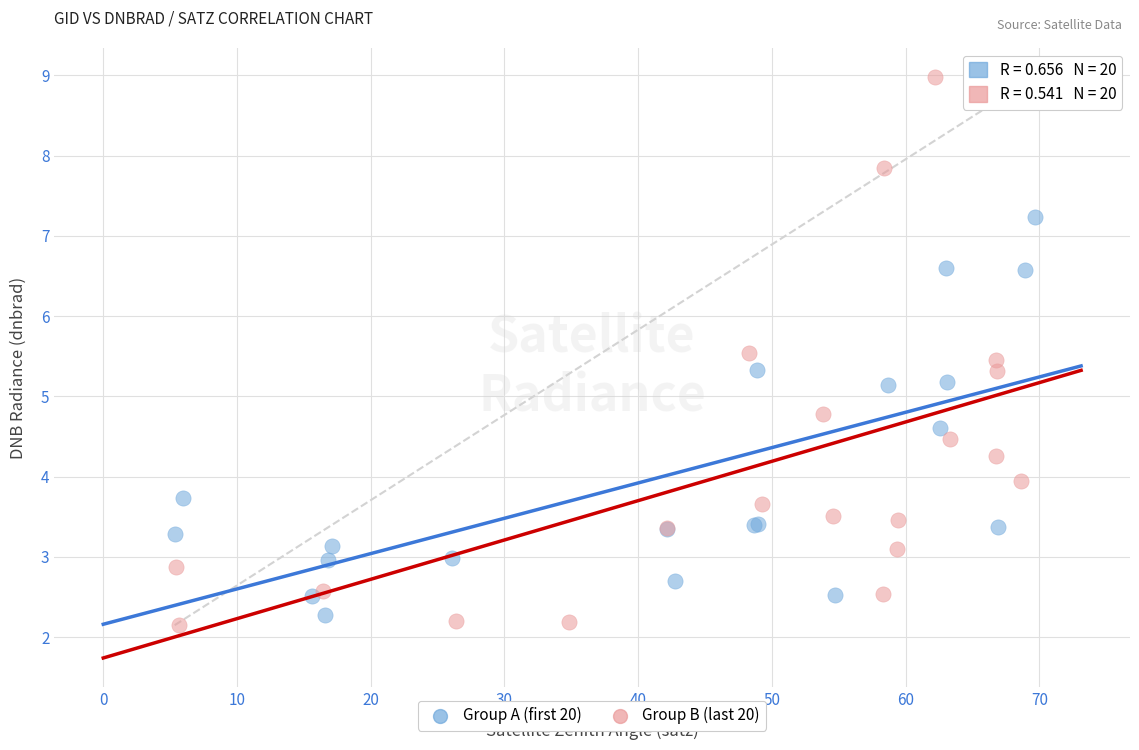

Which series reaches the maximum Y coordinate?

Group B (last 20)